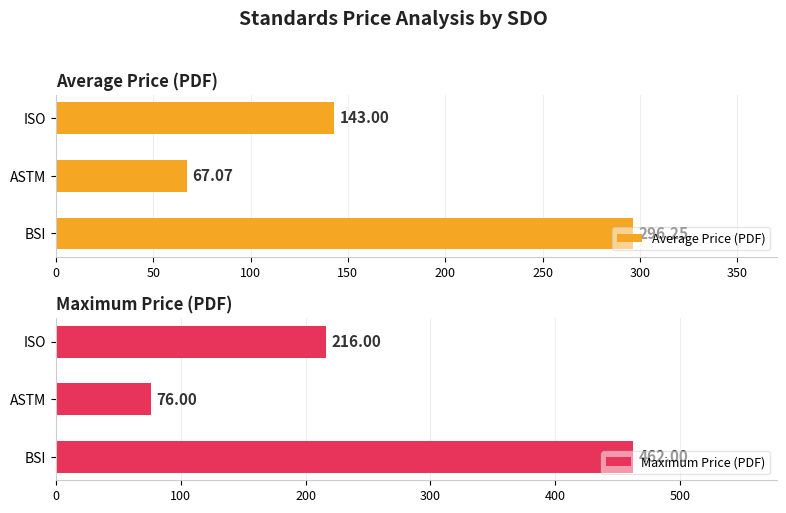

Which series has the widest spread of values?

Maximum Price (PDF)